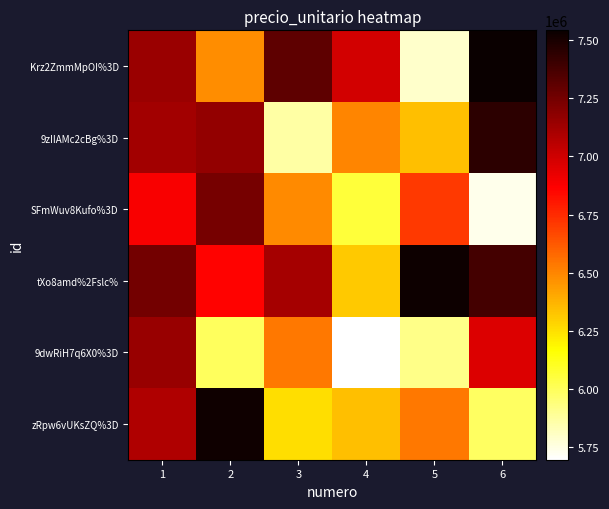

Reading right to left, transcribe all the data shown in this chart.

Krz2ZmmMpOI%3D: 6=7541732.3	5=5796471.1	4=6990788.7	3=7310023.9	2=6478979.3	1=7142433.0
9zIIAMc2cBg%3D: 6=7444994.7	5=6344180.1	4=6501764.2	3=5863665.0	2=7166407.3	1=7117056.6
SFmWuv8Kufo%3D: 6=5736358.2	5=6708077.9	4=6059932.7	3=6487960.1	2=7239068.0	1=6884852.9
tXo8amd%2Fslc%: 6=7378379.8	5=7531982.1	4=6311961.4	3=7111013.7	2=6860695.5	1=7248709.7
9dwRiH7q6X0%3D: 6=6962436.9	5=5915493.2	4=5696731.5	3=6534107.6	2=5995384.6	1=7151199.3
zRpw6vUKsZQ%3D: 6=5985153.3	5=6539720.5	4=6343510.2	3=6255134.2	2=7525669.3	1=7084629.1